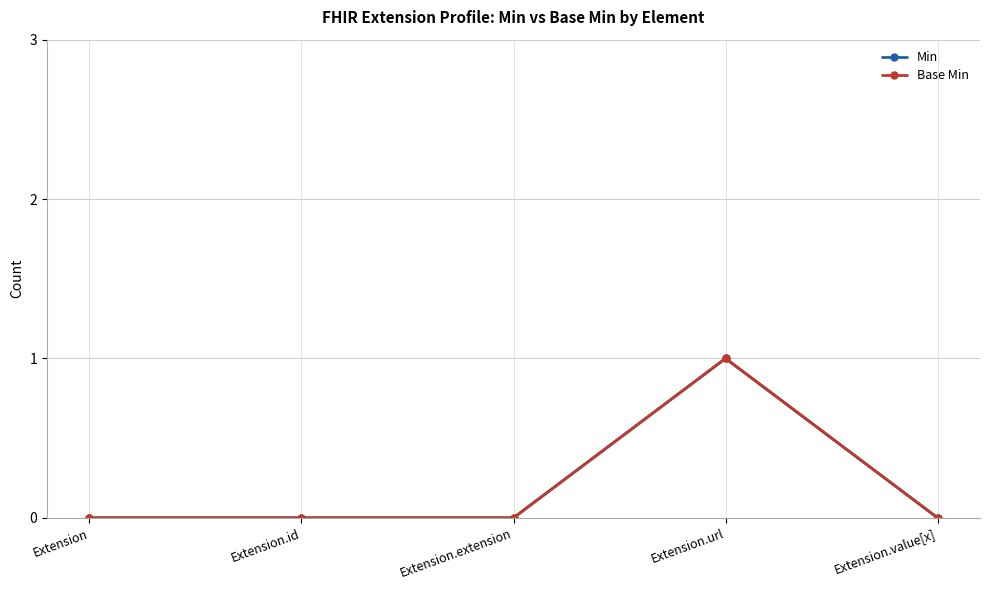

Does the chart display data point markers on the line(s)?

Yes